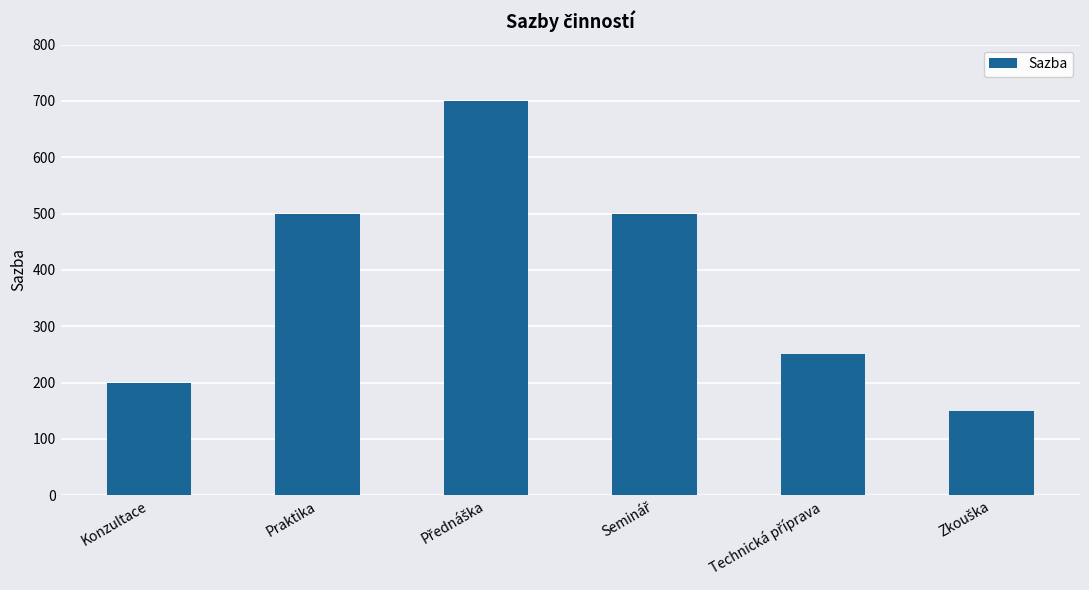

What is the minimum value shown in the chart?

150